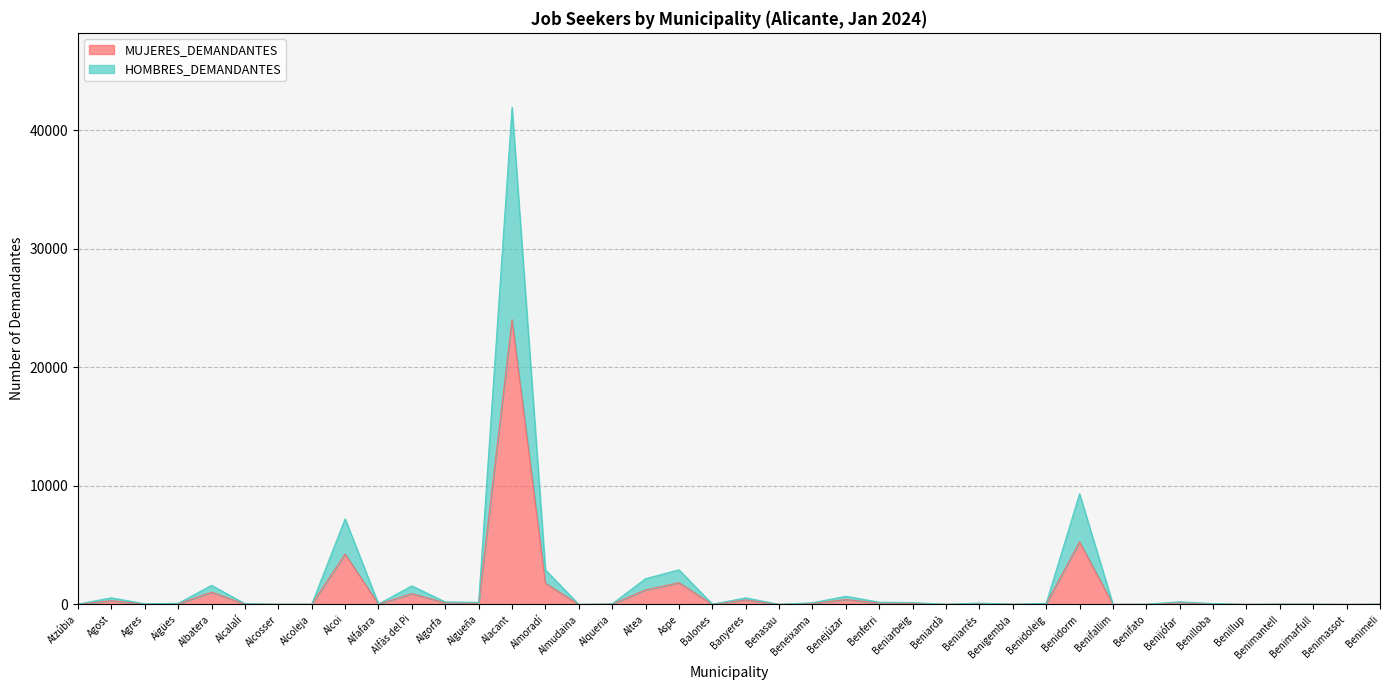

Reading left to right, transcribe all the data shown in this chart.

MUJERES_DEMANDANTES: 15	314	29	52	1028	35	11	11	4247	21	903	129	103	24016	1777	1	26	1219	1830	9	376	4	89	408	118	84	8	68	13	49	5273	4	10	137	42	3	17	14	1	19
HOMBRES_DEMANDANTES: 31	557	54	92	1608	63	23	21	7214	36	1565	208	176	41911	2909	5	46	2173	2919	20	553	10	140	687	187	154	17	110	23	88	9326	6	21	221	72	9	34	26	4	28